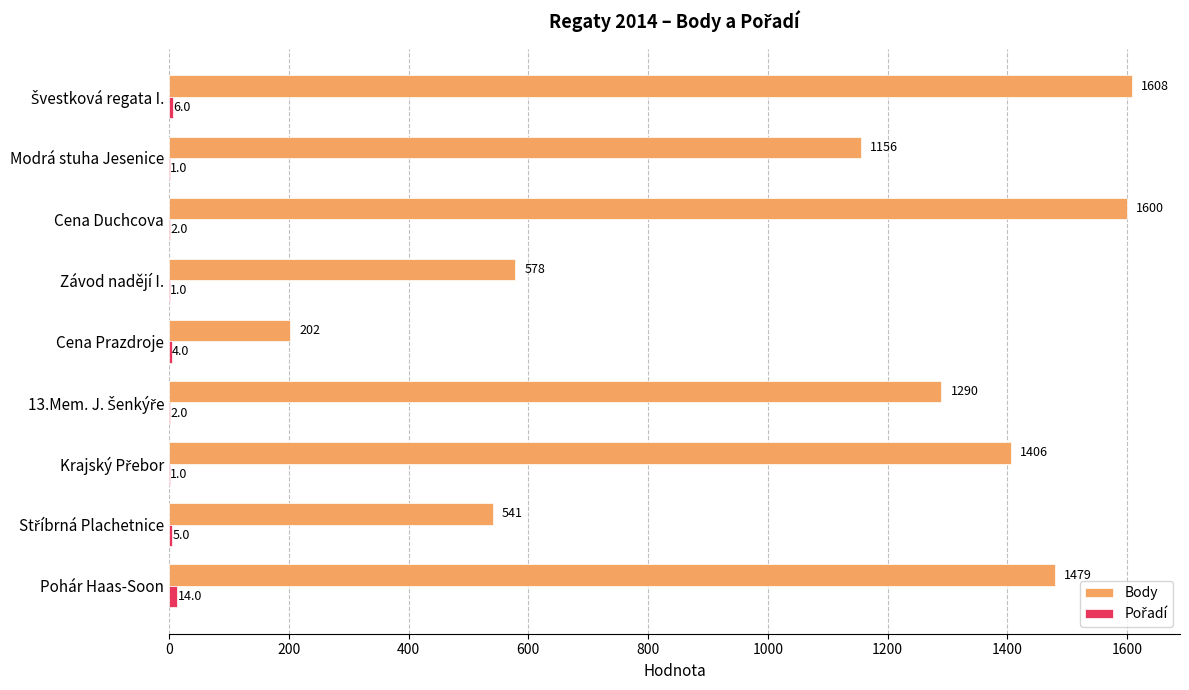

What is the sum of the Body values at Cena Duchcova and Závod nadějí I.?

2178